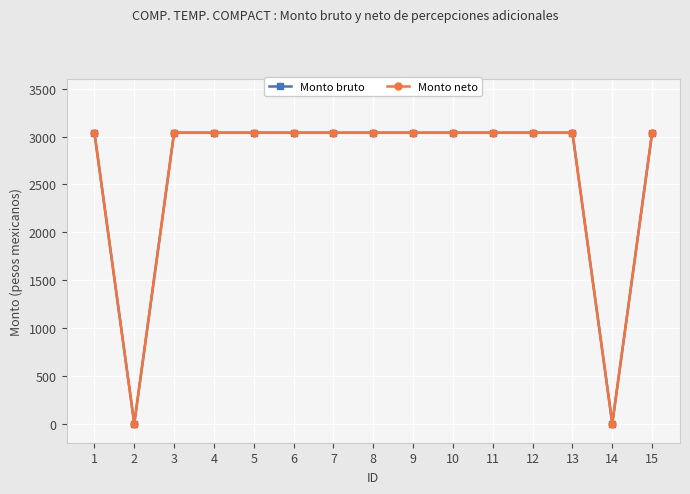

Reading left to right, transcribe all the data shown in this chart.

Monto bruto: 3040	0	3040	3040	3040	3040	3040	3040	3040	3040	3040	3040	3040	0	3040
Monto neto: 3040	0	3040	3040	3040	3040	3040	3040	3040	3040	3040	3040	3040	0	3040